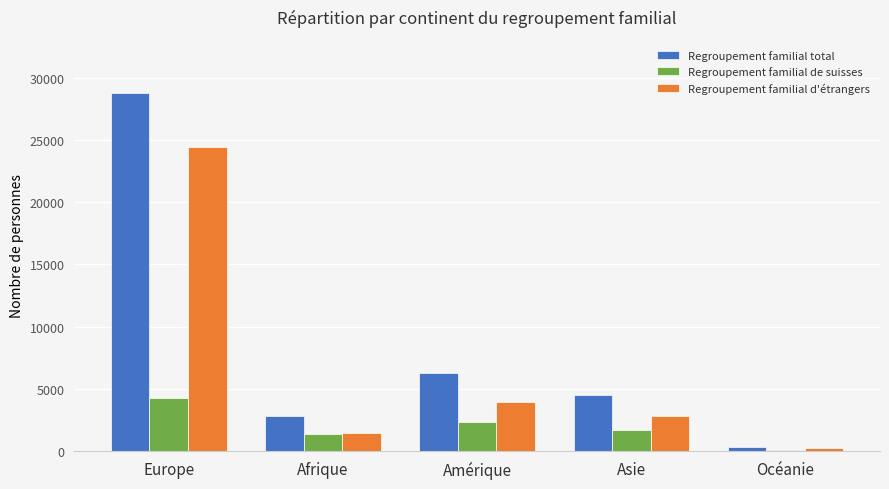

At which category is the sum across all series the highest?

Europe